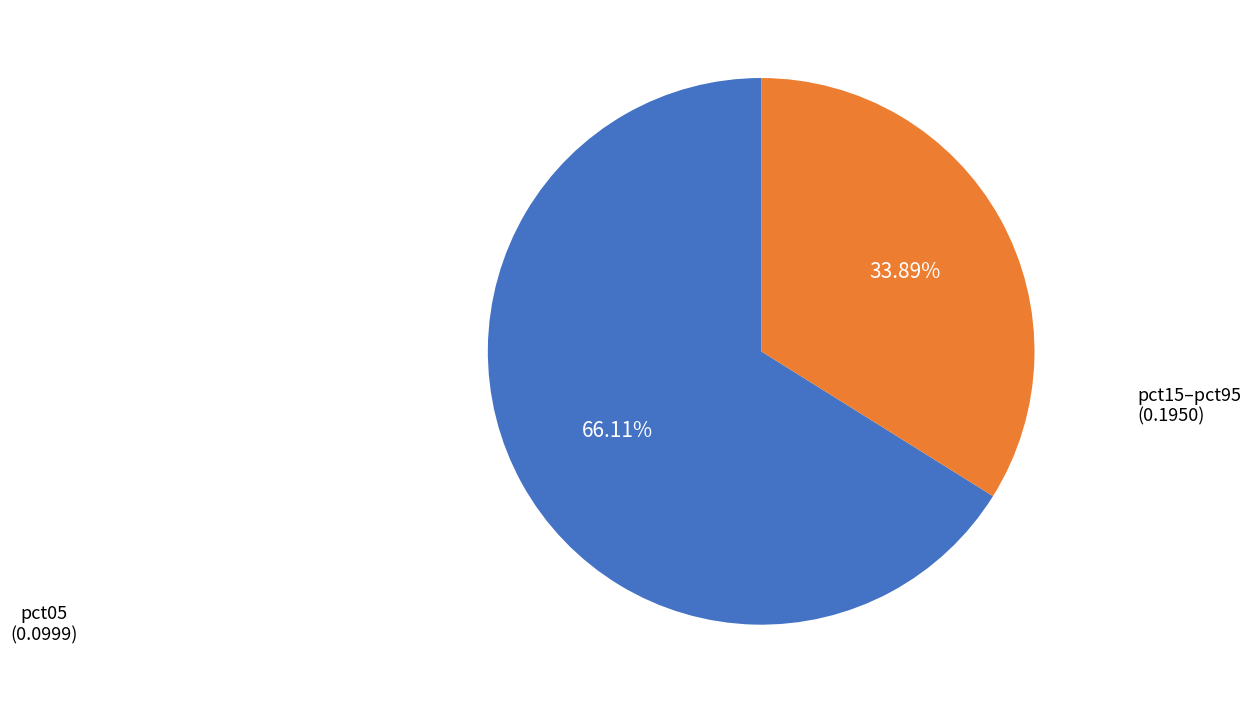

To the nearest percent, what is the average slice percentage?

50%